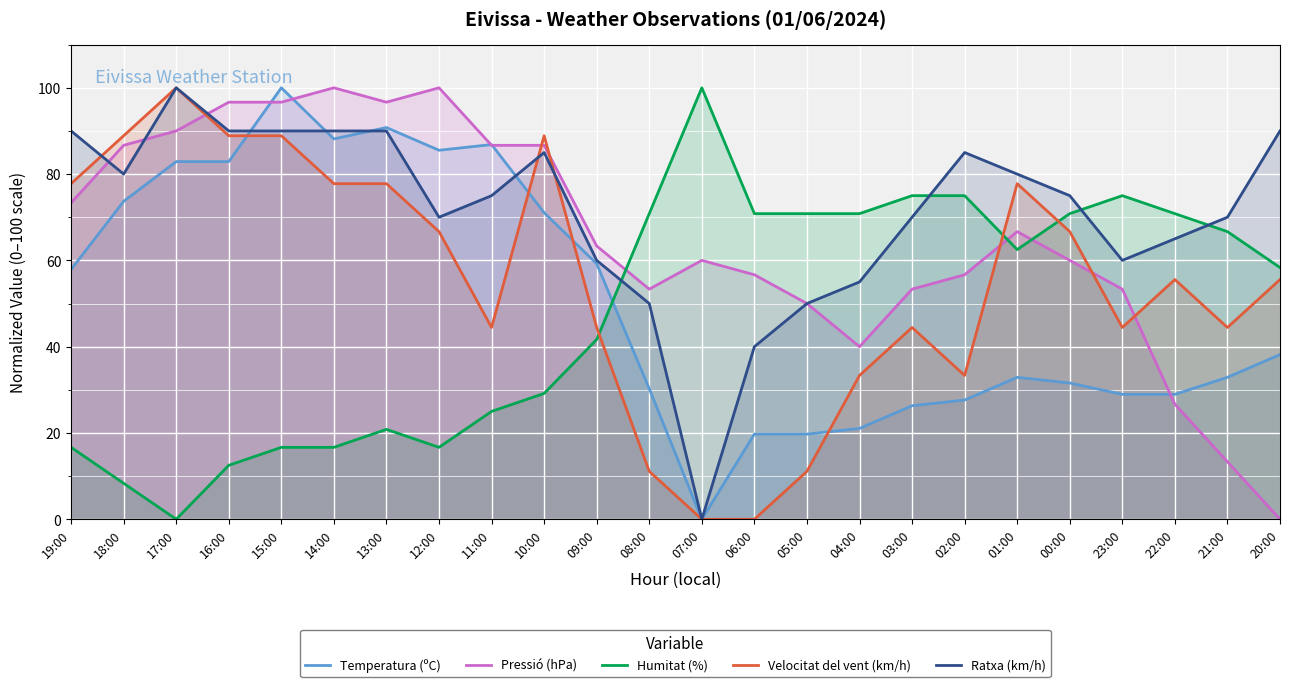

Which label corresponds to the smallest value in the chart?

07:00